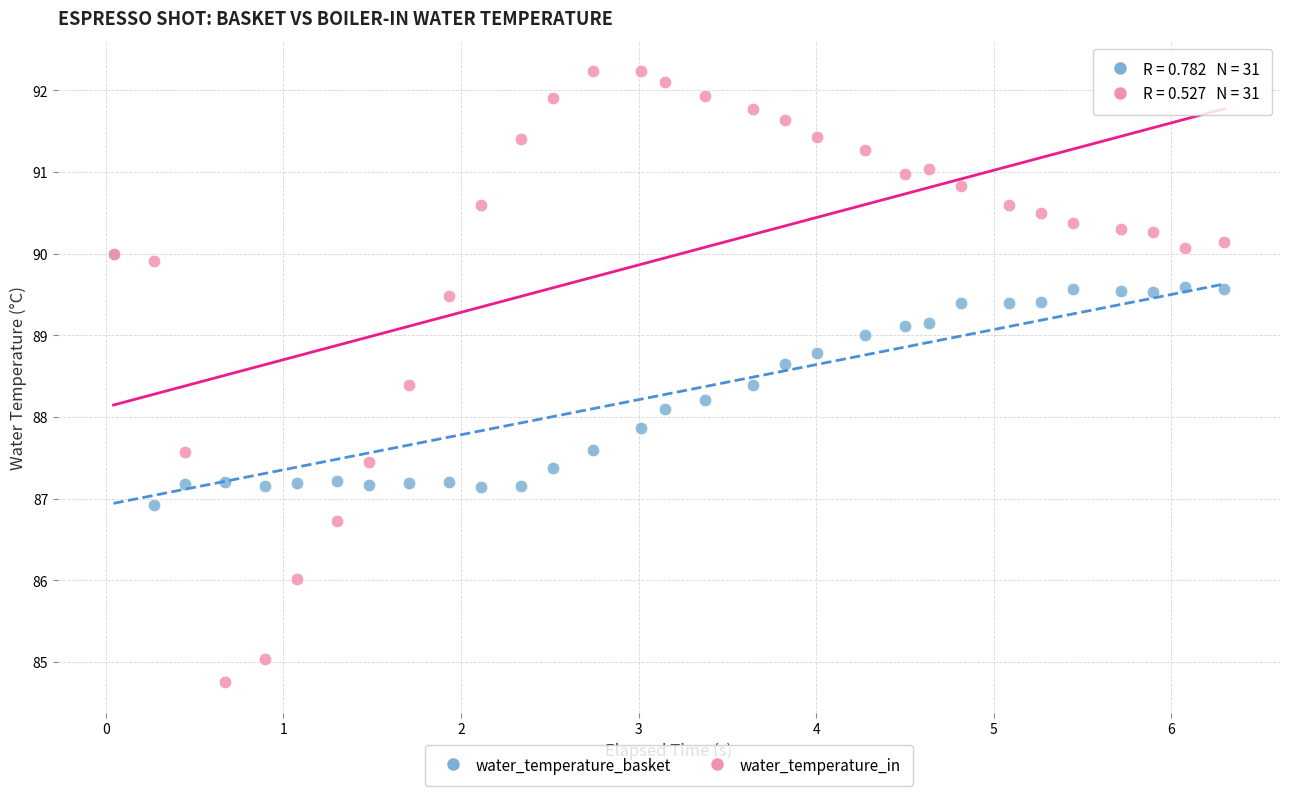

Which series contains the lowest Y value?

water_temperature_in